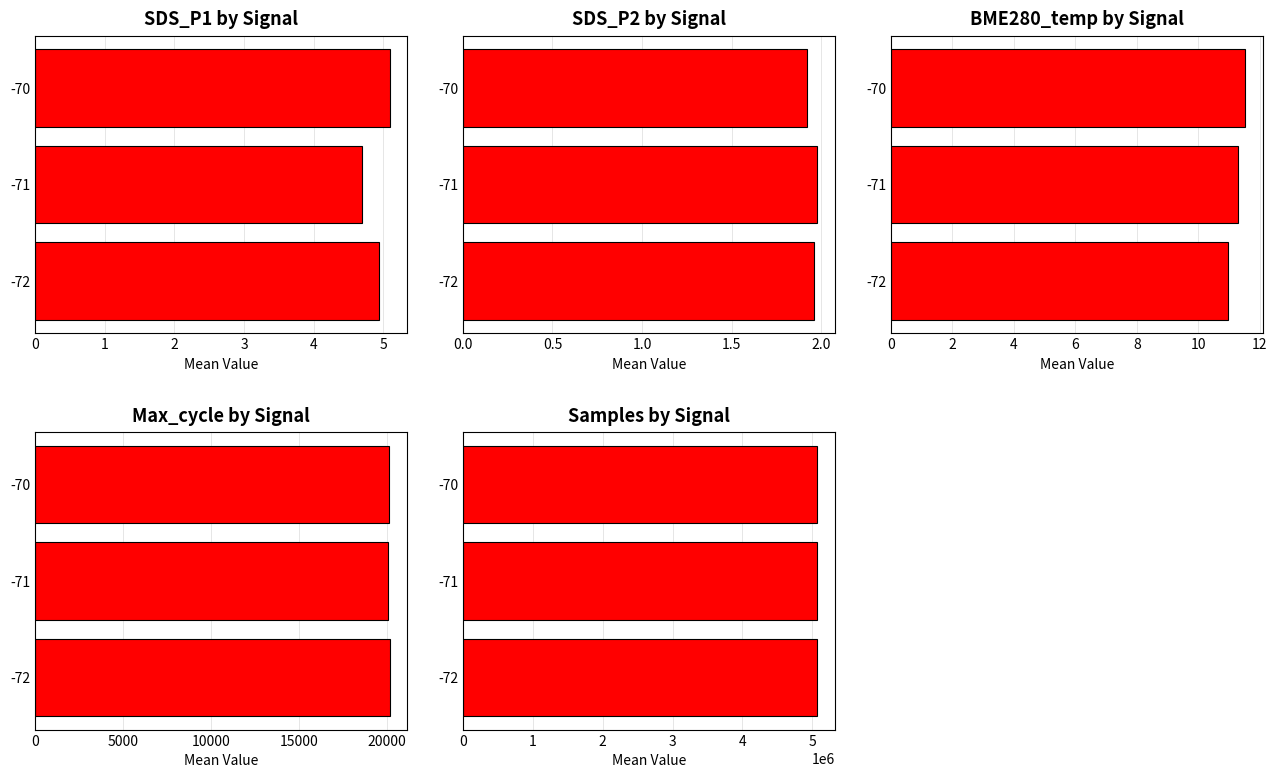

The SDS_P2 by Signal series shows 0.5 at 0. True or false?

False